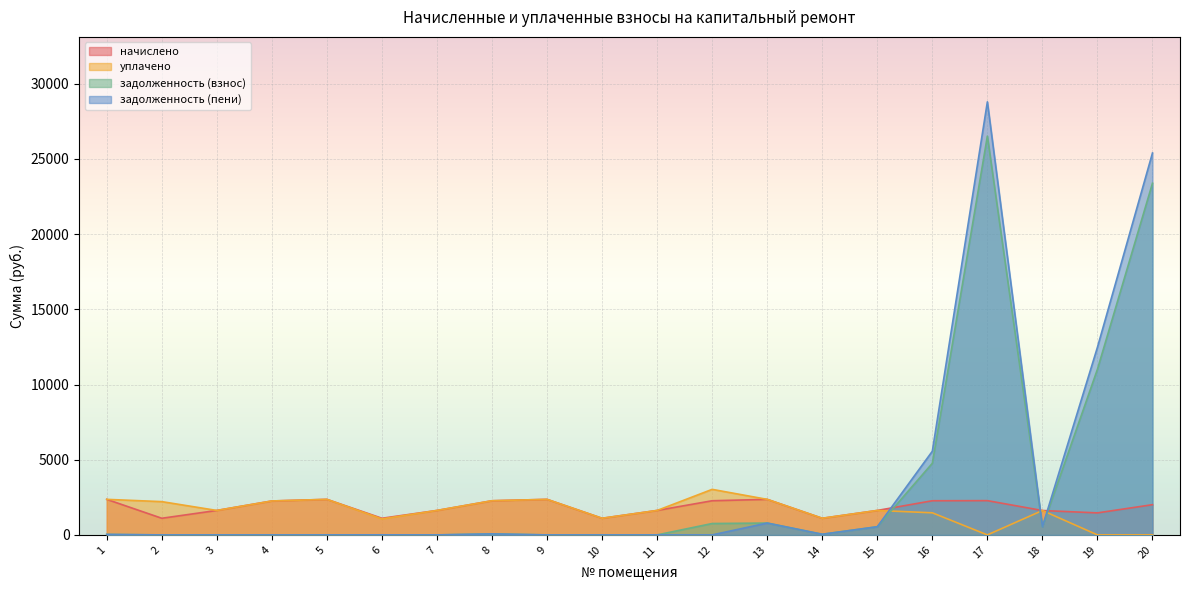

In начислено, how many points are higher than both neighbors (excluding endpoints)?

4